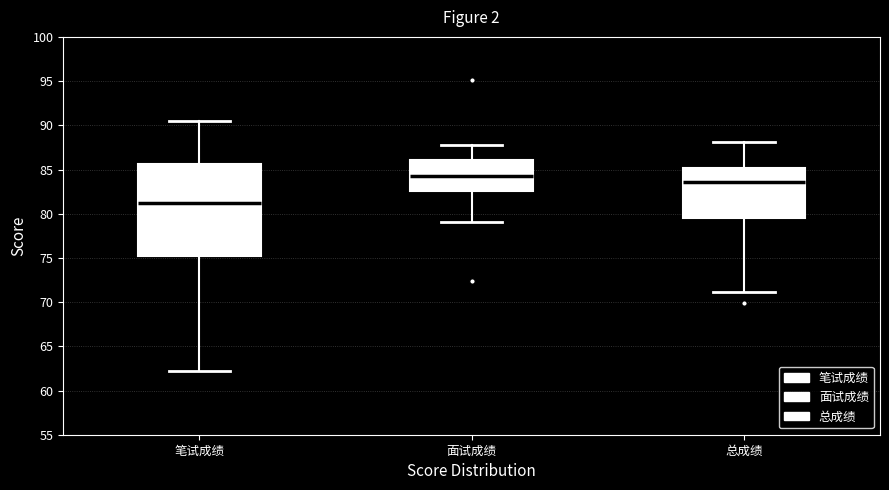

Which box has the highest median line?

面试成绩